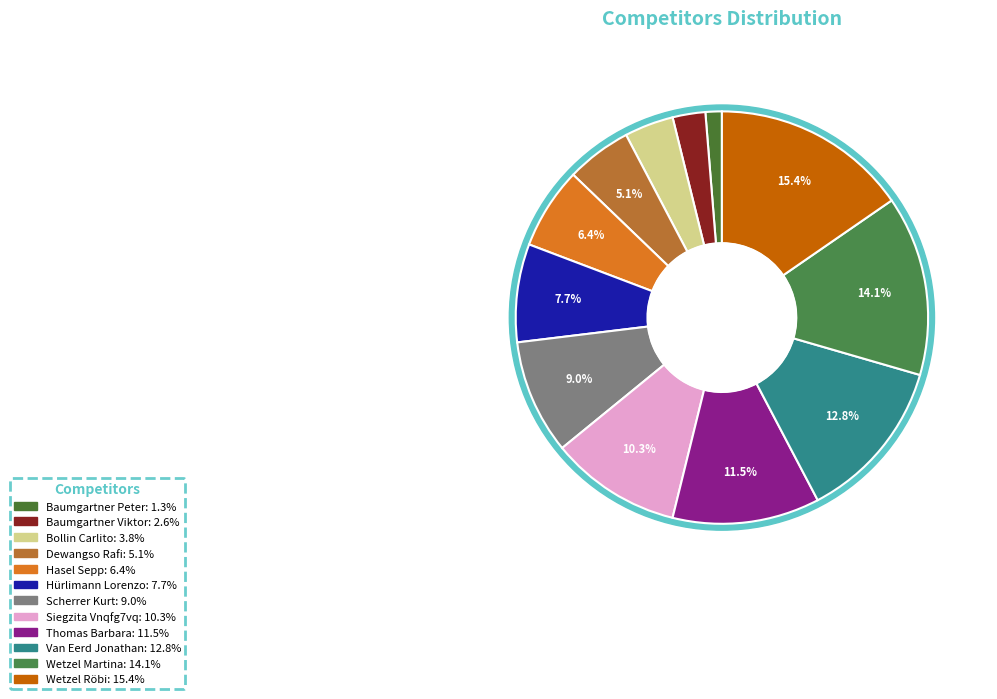

Is the sum of Van Eerd Jonathan and Scherrer Kurt greater than half?

No